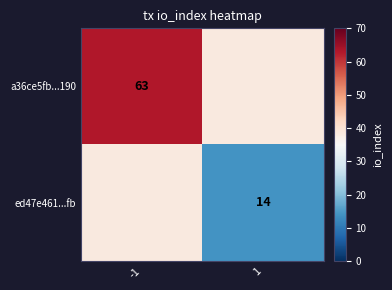

Is the value of a36ce5fb...190 at -1 greater than the value of ed47e461...fb at 1?

Yes